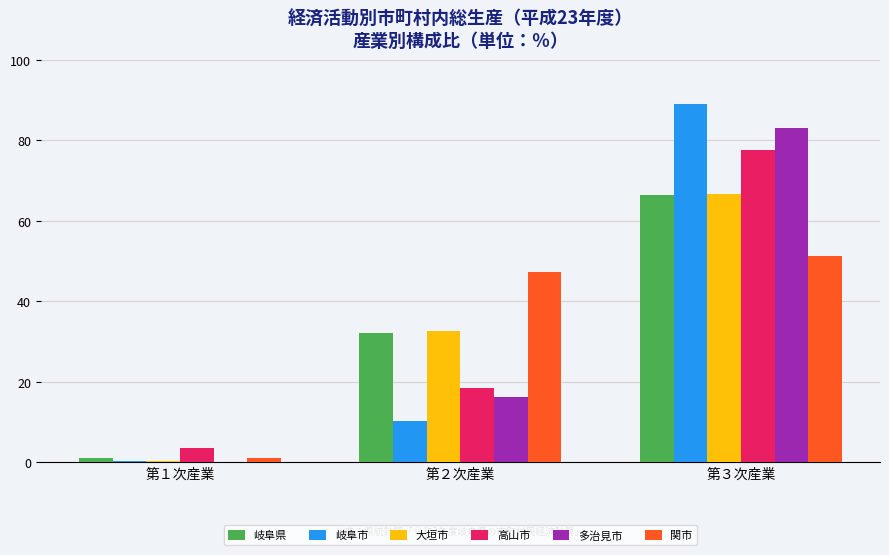

At which label does 岐阜市 reach its peak?

第３次産業